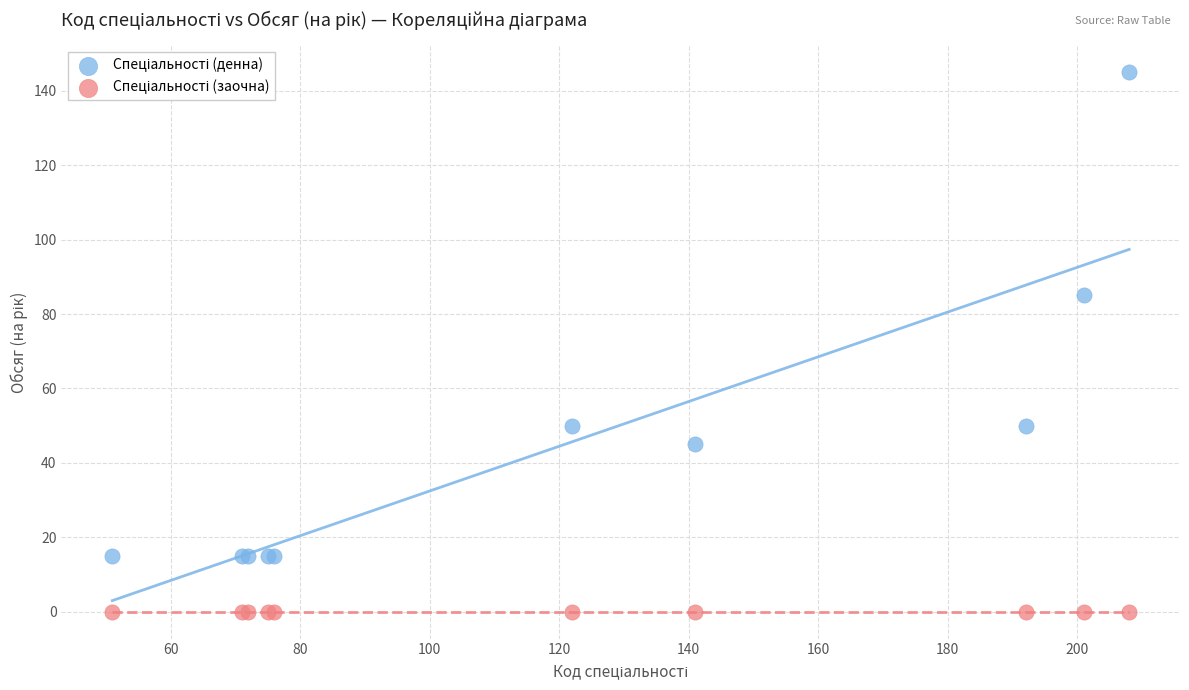

Across all series, what Y value is closest to 72?

85